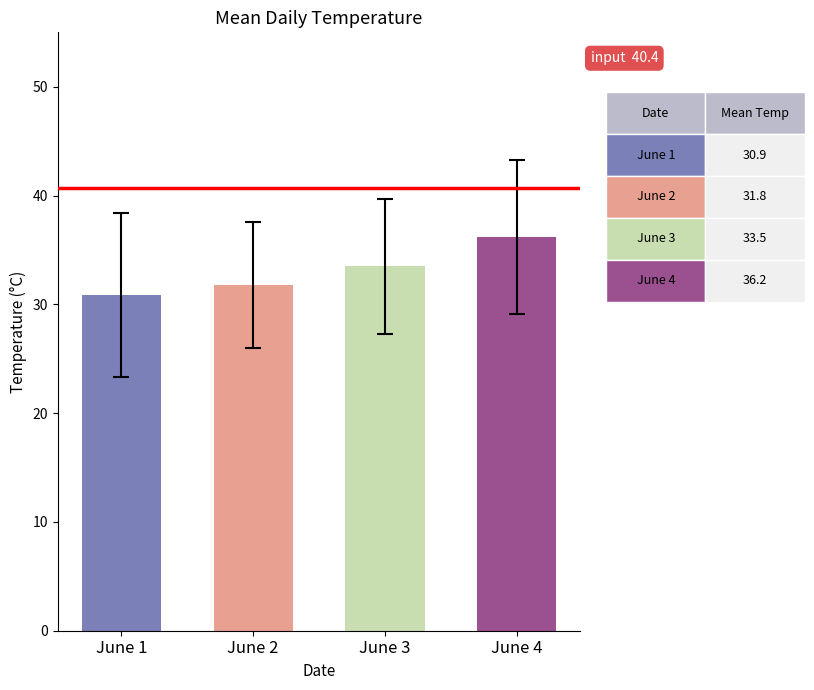

At which label does the data first exceed 33?

June 3